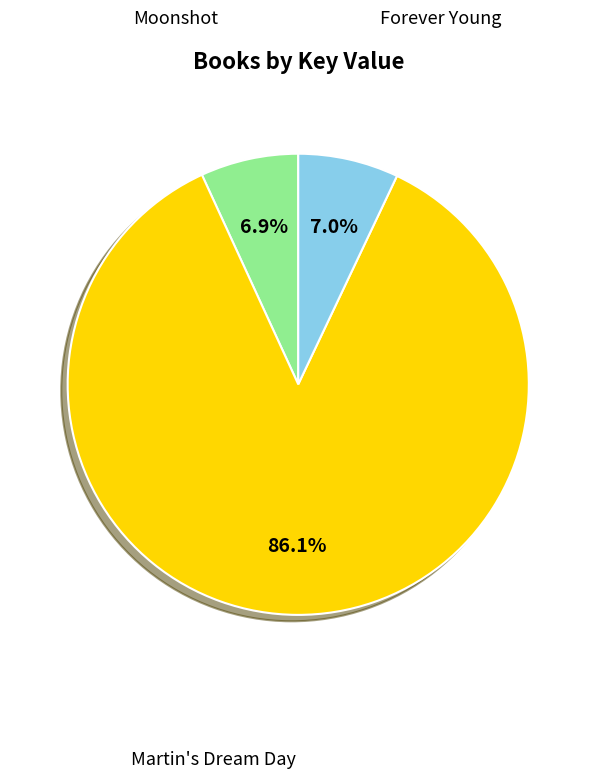

Which category has the biggest portion of the pie?

Martin's Dream Day